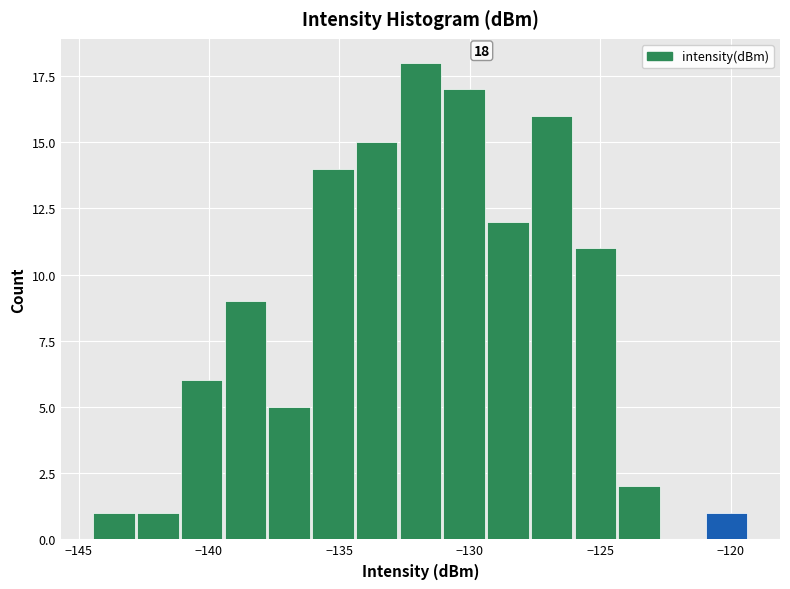

Read against the x-axis, roughly where is the centre of the tallest bar?

-132.0